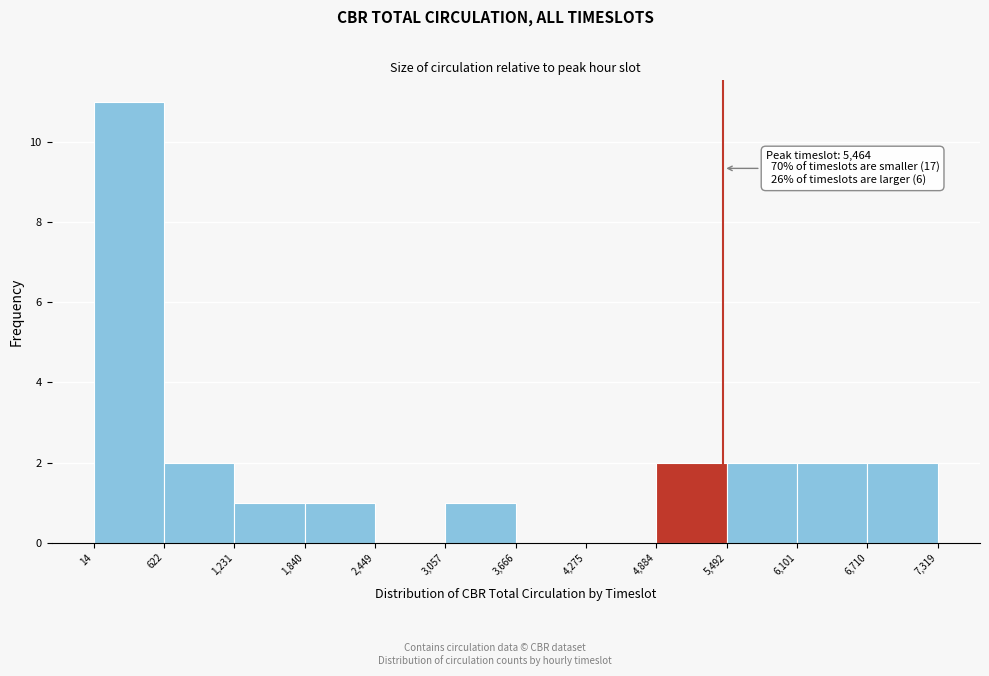

Over which range of the x-axis is the bar tallest?

14 to 622